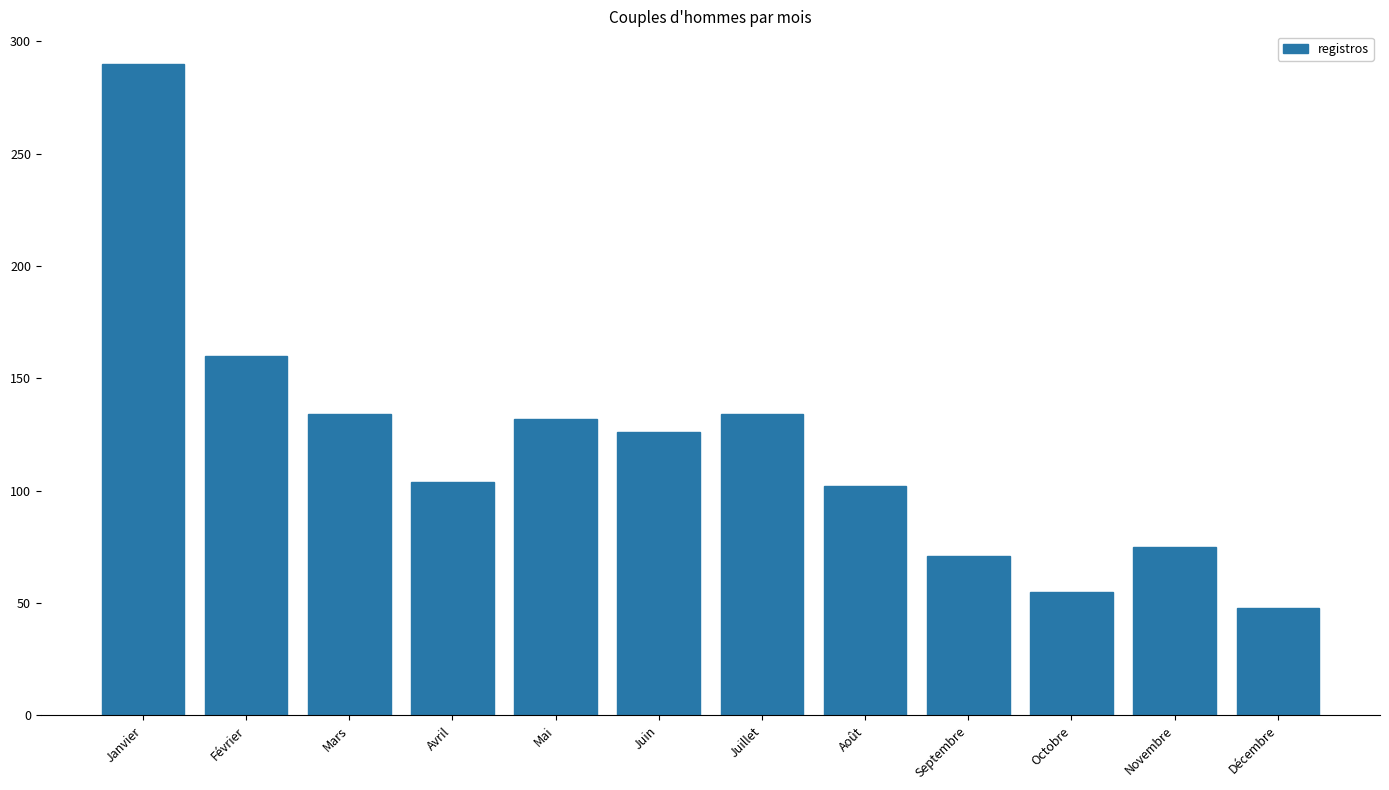

Reading left to right, extract all data points from this chart.

Janvier=290	Février=160	Mars=134	Avril=104	Mai=132	Juin=126	Juillet=134	Août=102	Septembre=71	Octobre=55	Novembre=75	Décembre=48